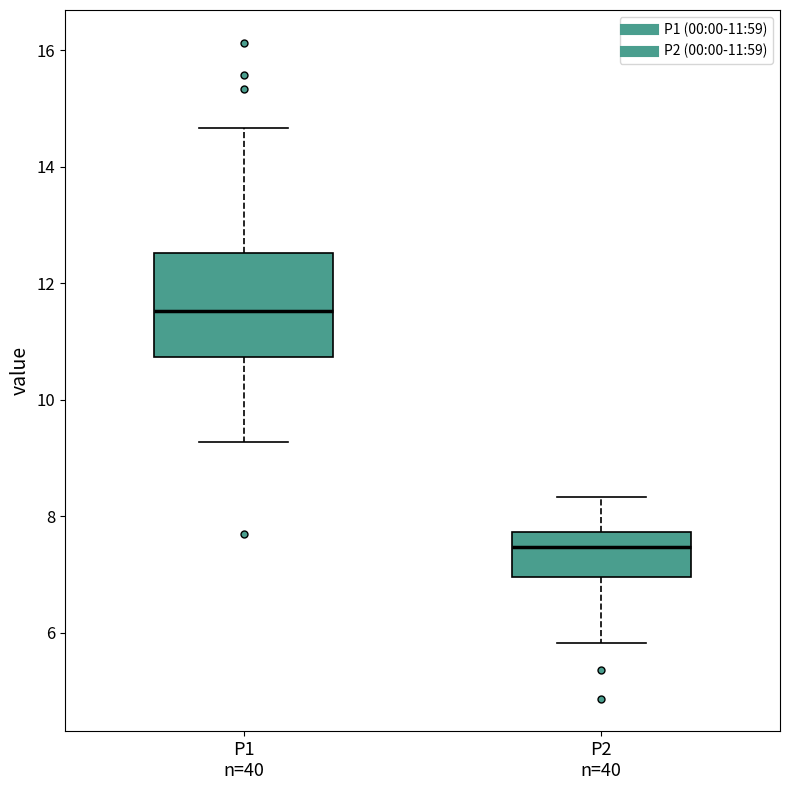

Which box is the tallest, from its lower edge to its upper edge?

P1 n=40